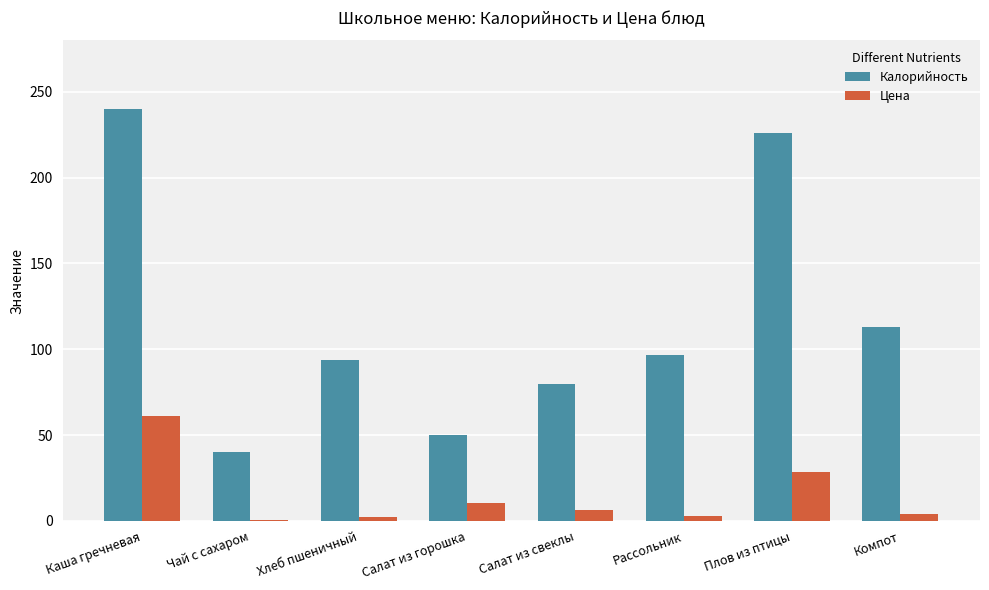

Which series has the largest total across all categories?

Калорийность